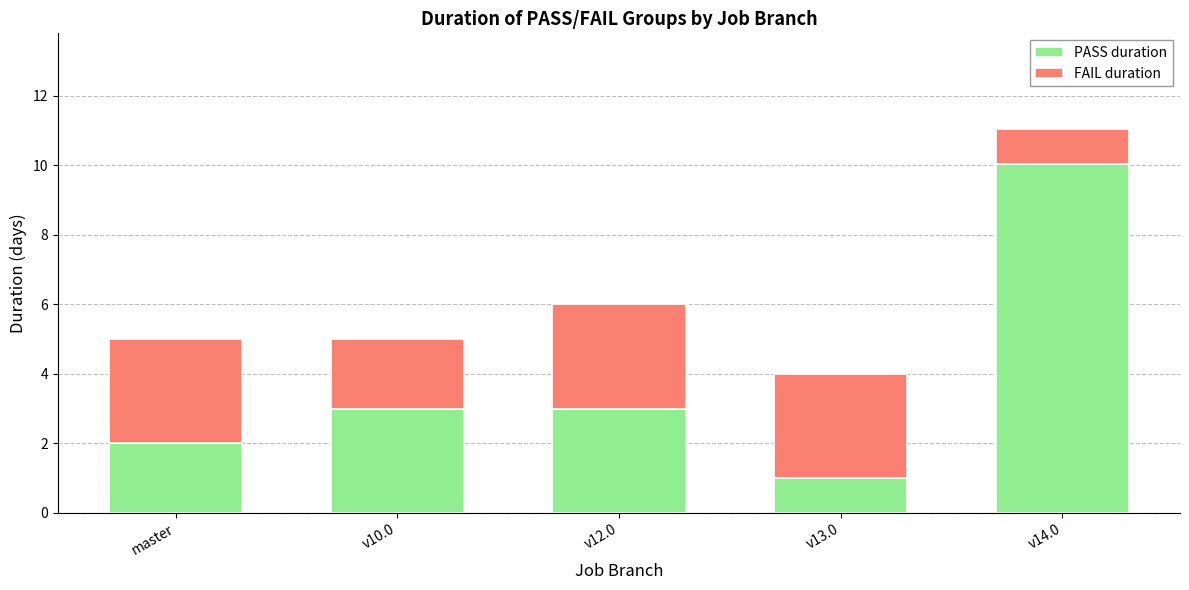

What is the difference between the PASS duration values at master and v14.0?

8.0